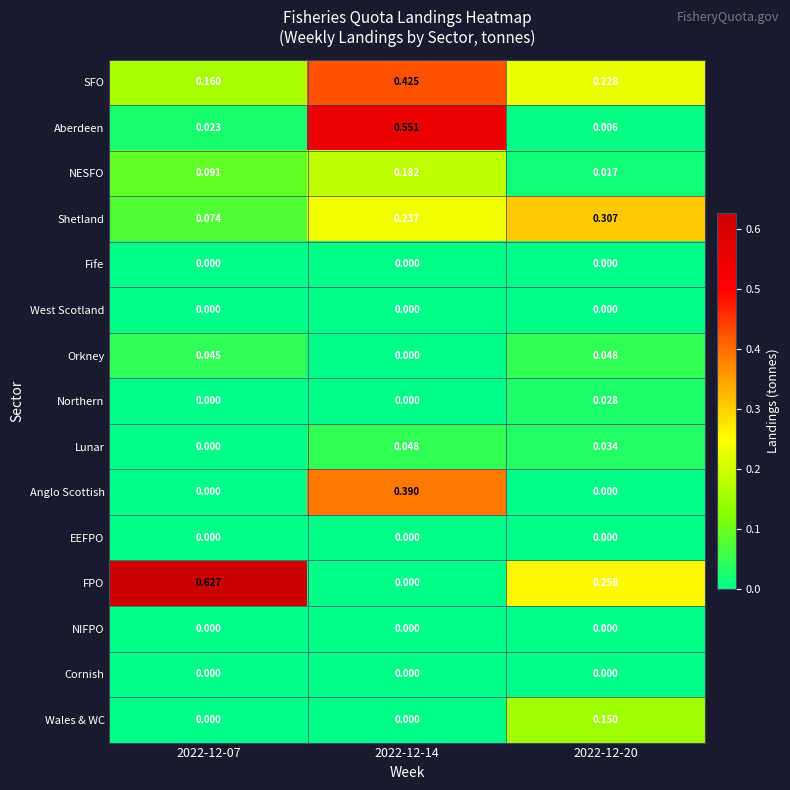

Between 2022-12-07 and 2022-12-20, which series saw the biggest shift?

FPO